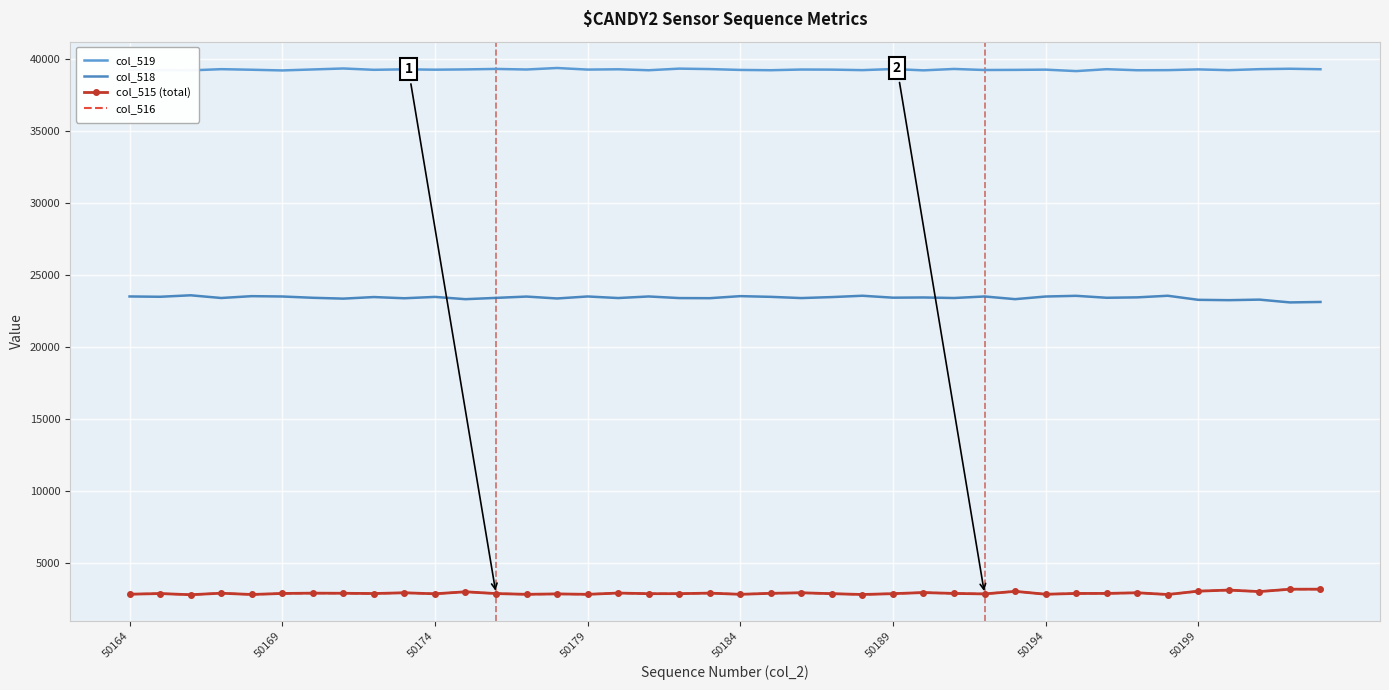

True or false: col_515 (total) and col_518 cross at least once.

False